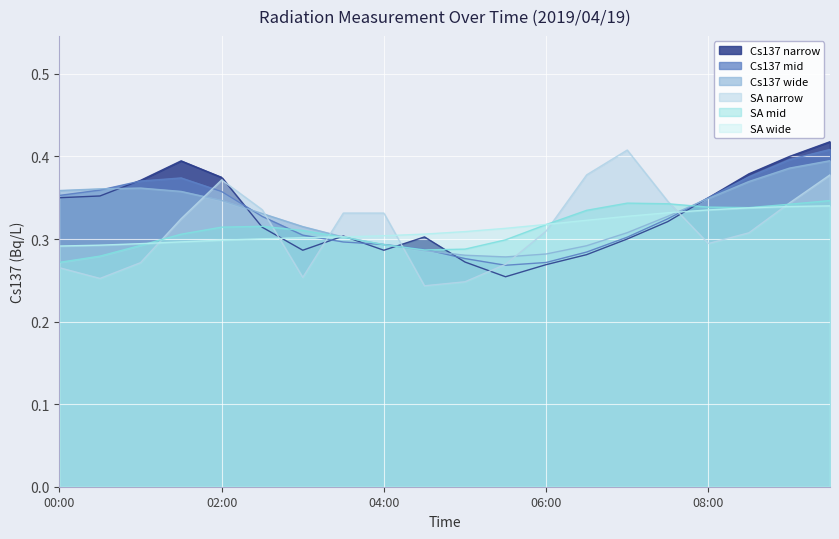

At which category does Cs137(Bq/L) reach its first local valley?

03:00